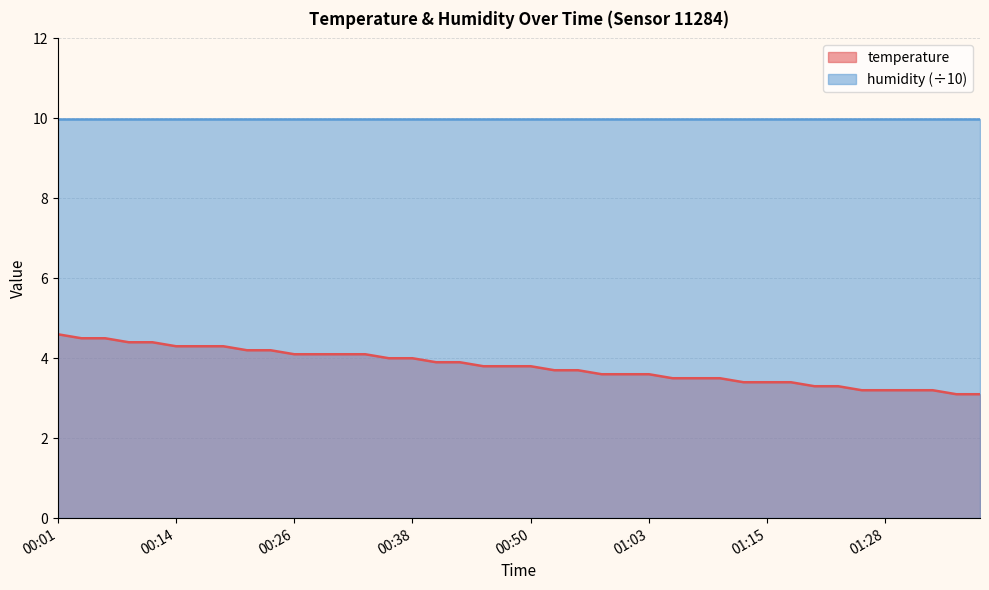

What is the value of the 15th point from the left?

4.0